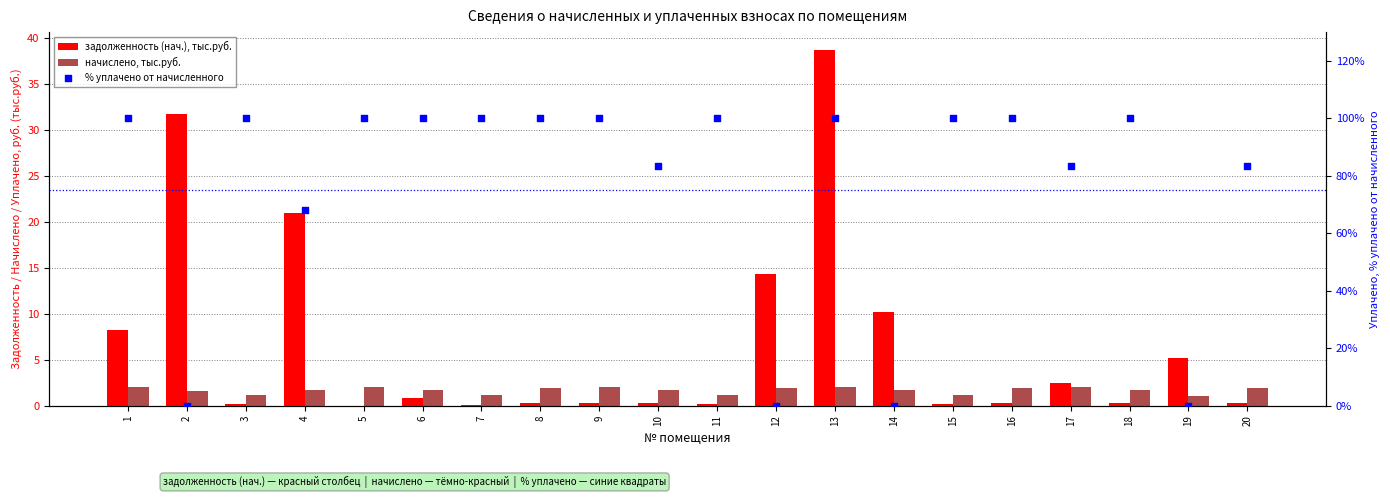

What is the total value across all series at 17?

87.9